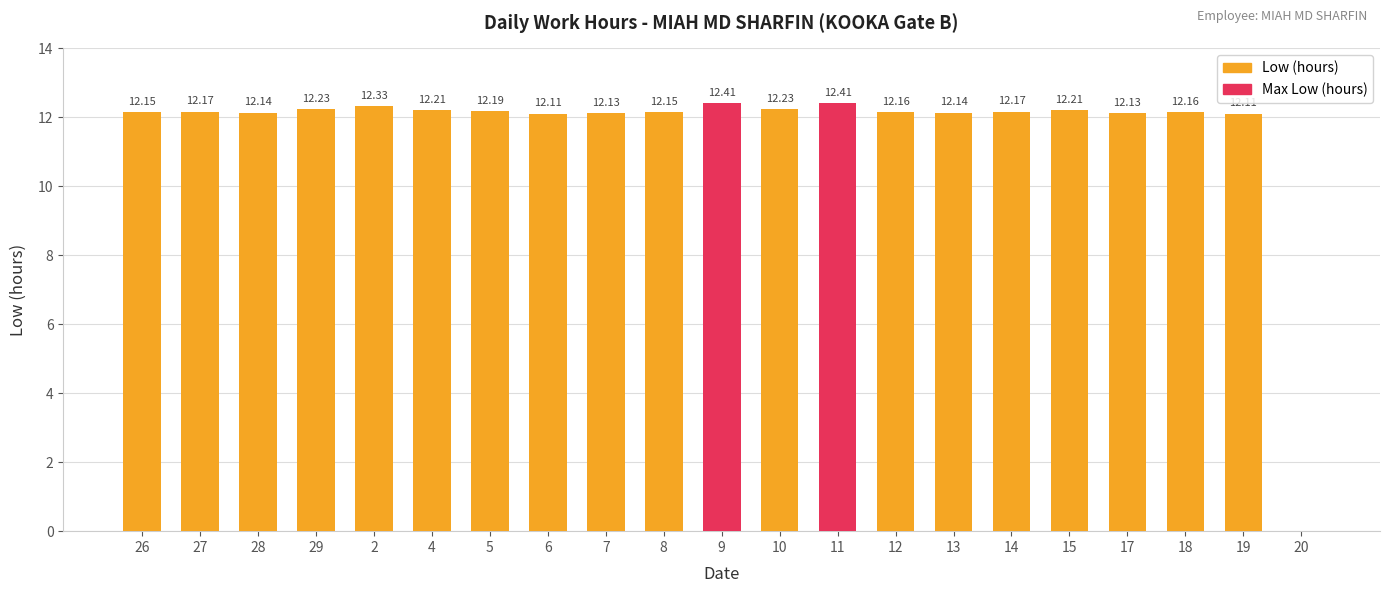

Between 27 and 13, which is larger?

27